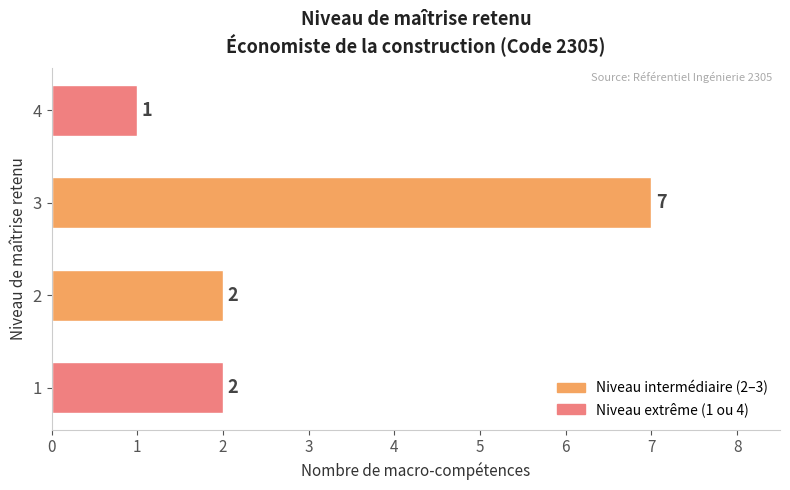

What is the average value?

3